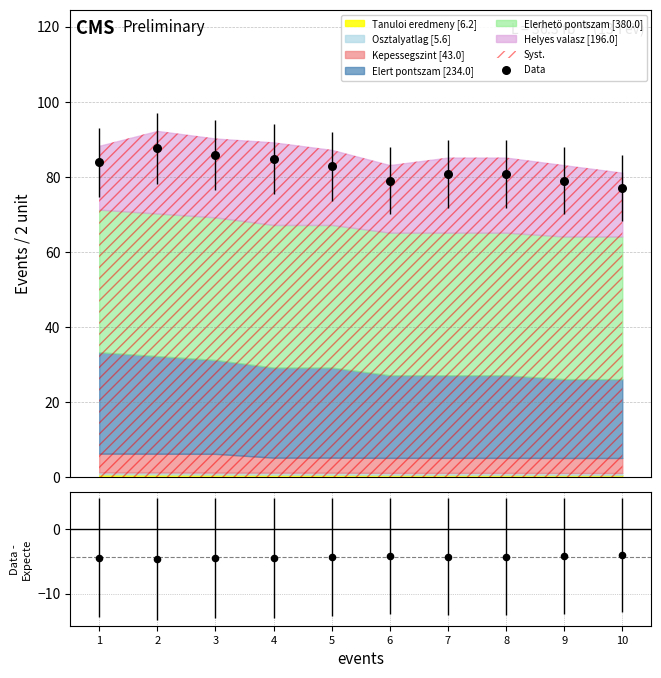

At how many categories does at least one series exceed 13?

10